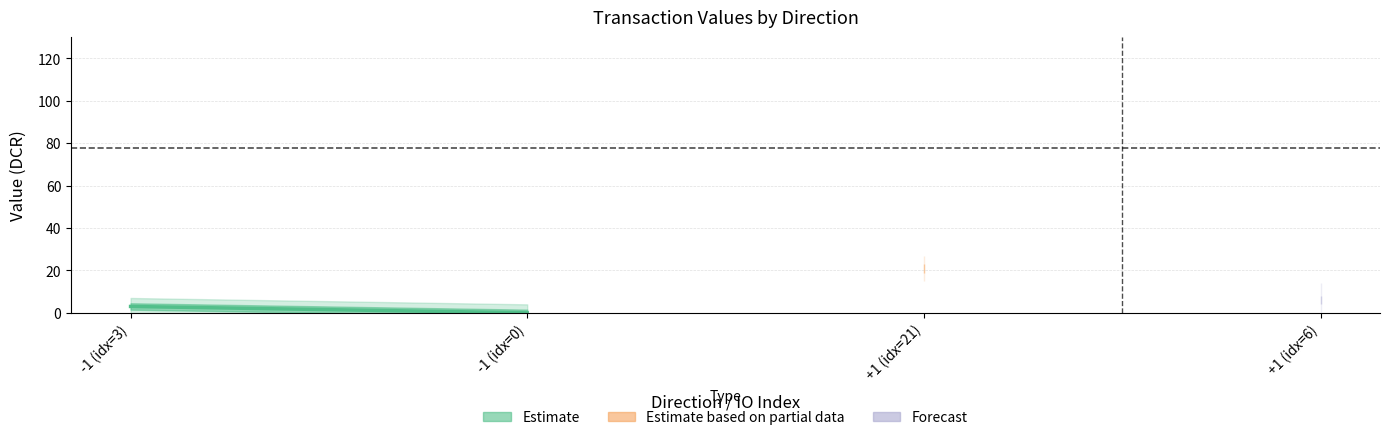

At which category does the chart reach its minimum across all series?

-1